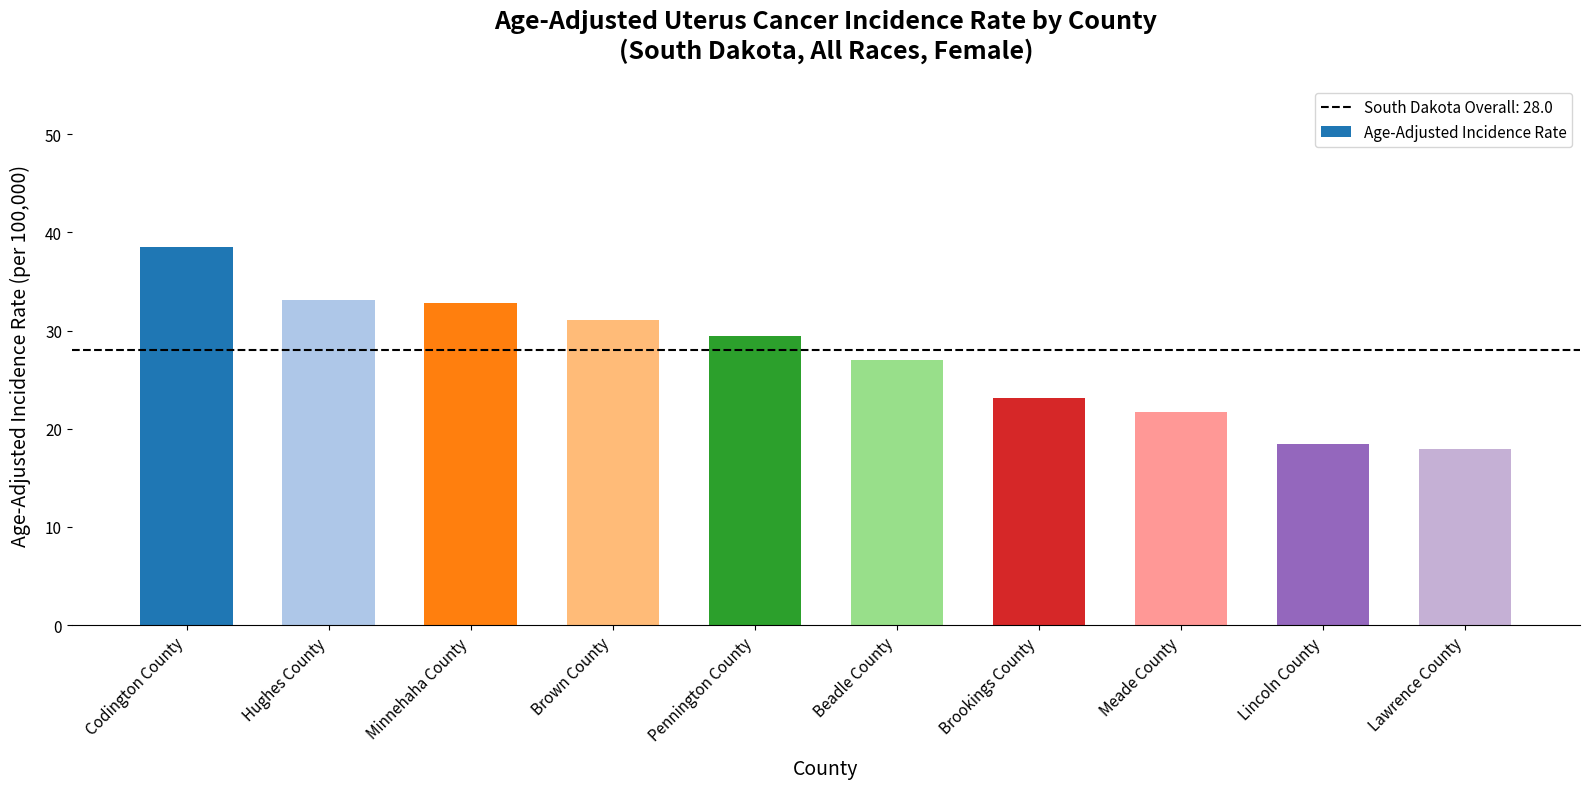

Reading left to right, transcribe all the data shown in this chart.

Codington County=38.5	Hughes County=33.1	Minnehaha County=32.8	Brown County=31.1	Pennington County=29.5	Beadle County=27.0	Brookings County=23.1	Meade County=21.7	Lincoln County=18.5	Lawrence County=17.9